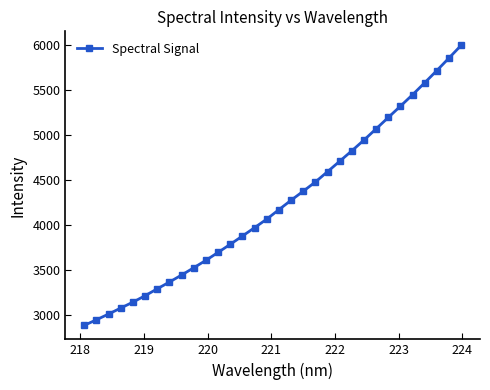

What is the minimum value shown in the chart?

2881.4